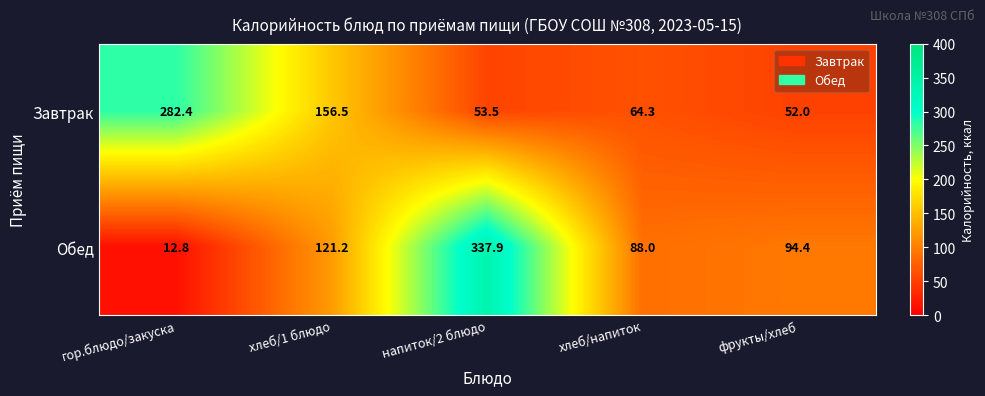

At which category is the sum across all series the highest?

напиток/2 блюдо